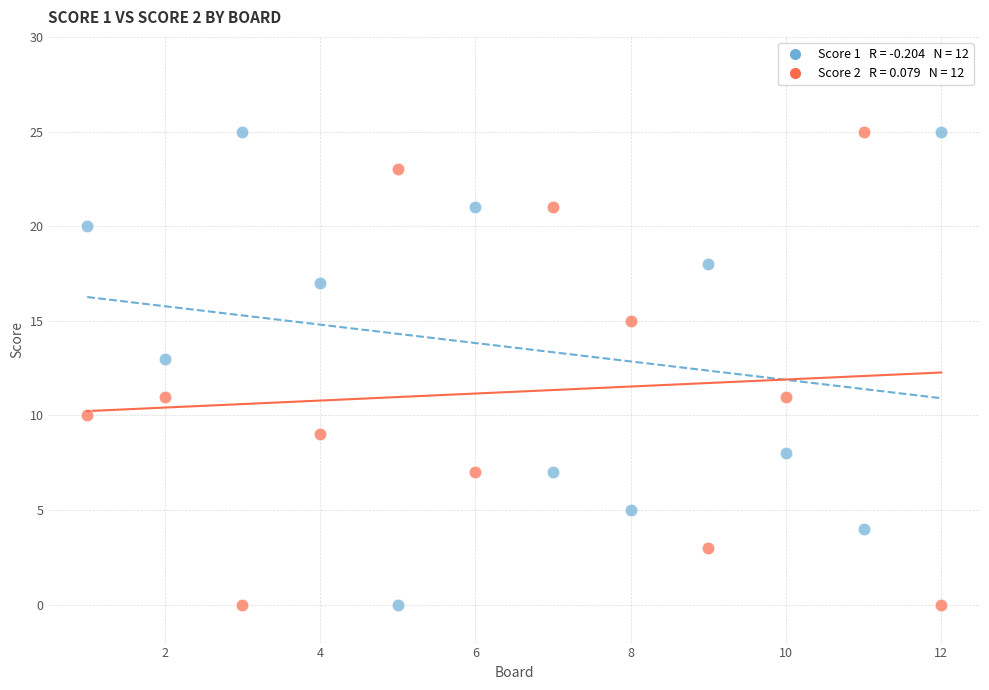

Across all data points, what is the range of X values (max minus min)?

11